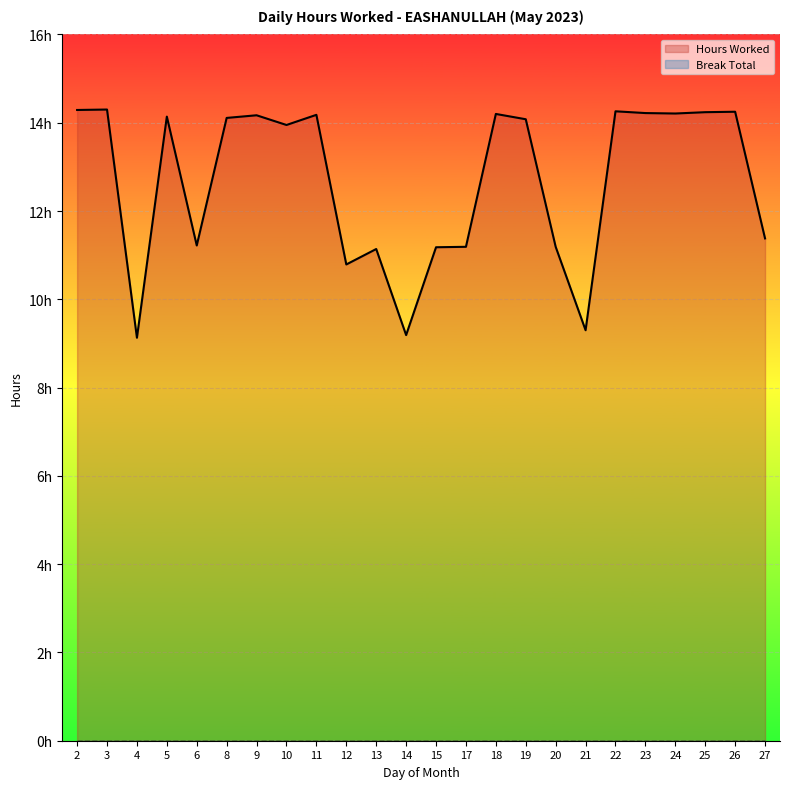

Is it true that the value at 24 is 14.2?

True